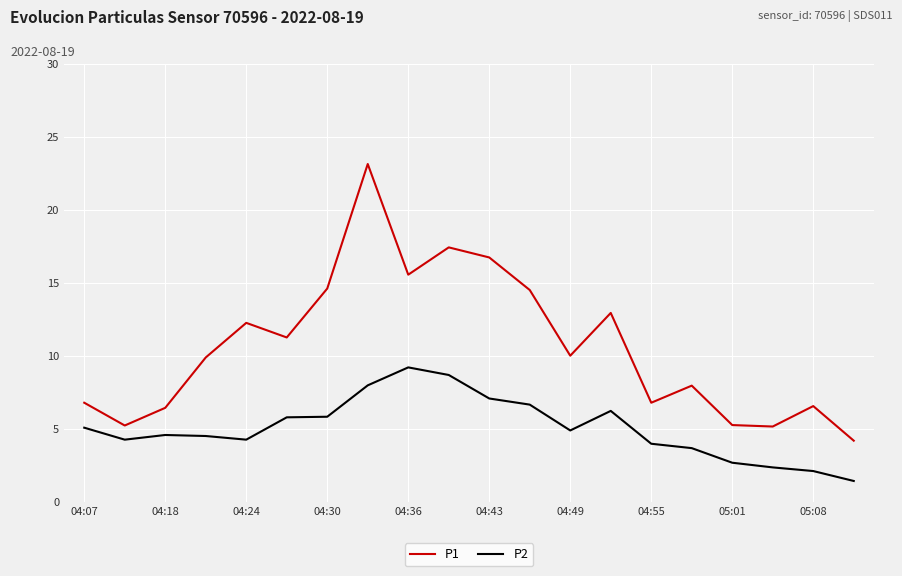

What is the difference between the maximum and minimum values in the P2 series?

7.8